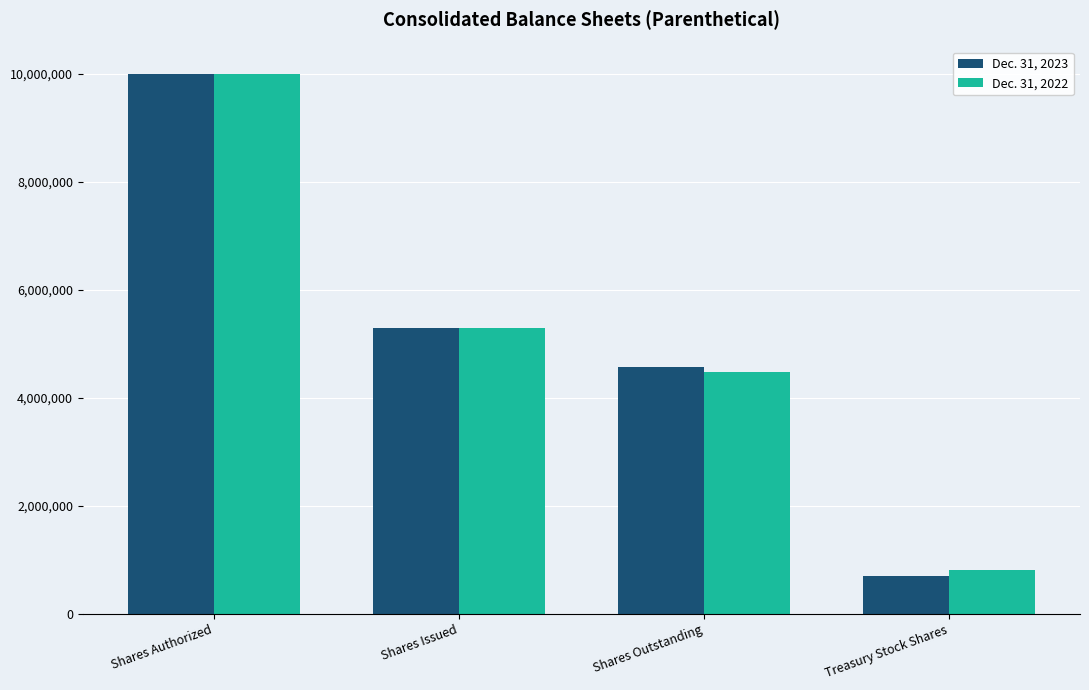

What is the label of the 1st bar from the right?

Treasury Stock Shares